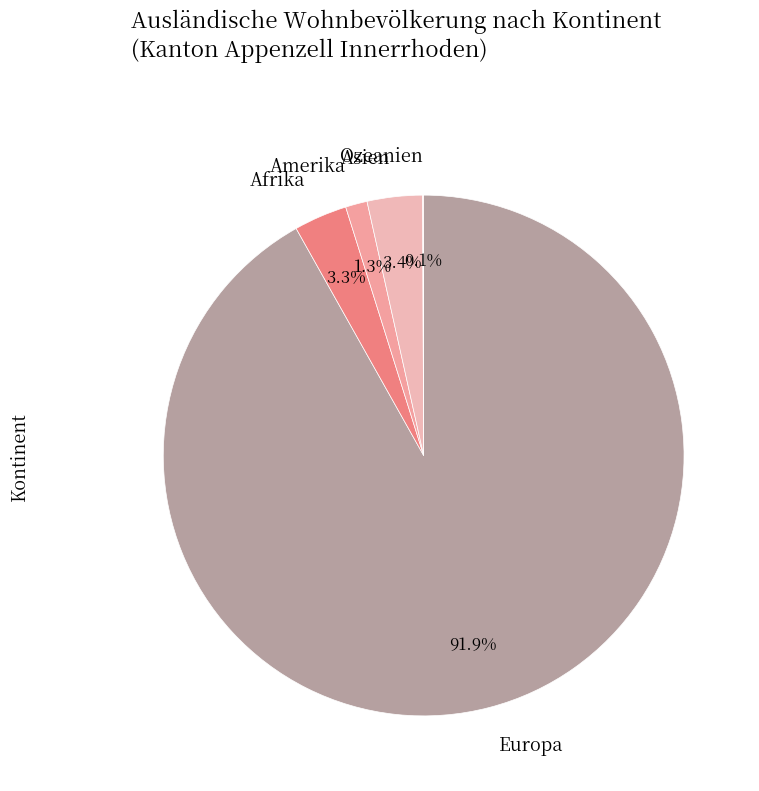

To the nearest percent, what is the difference between the largest and smallest slice percentages?

92%